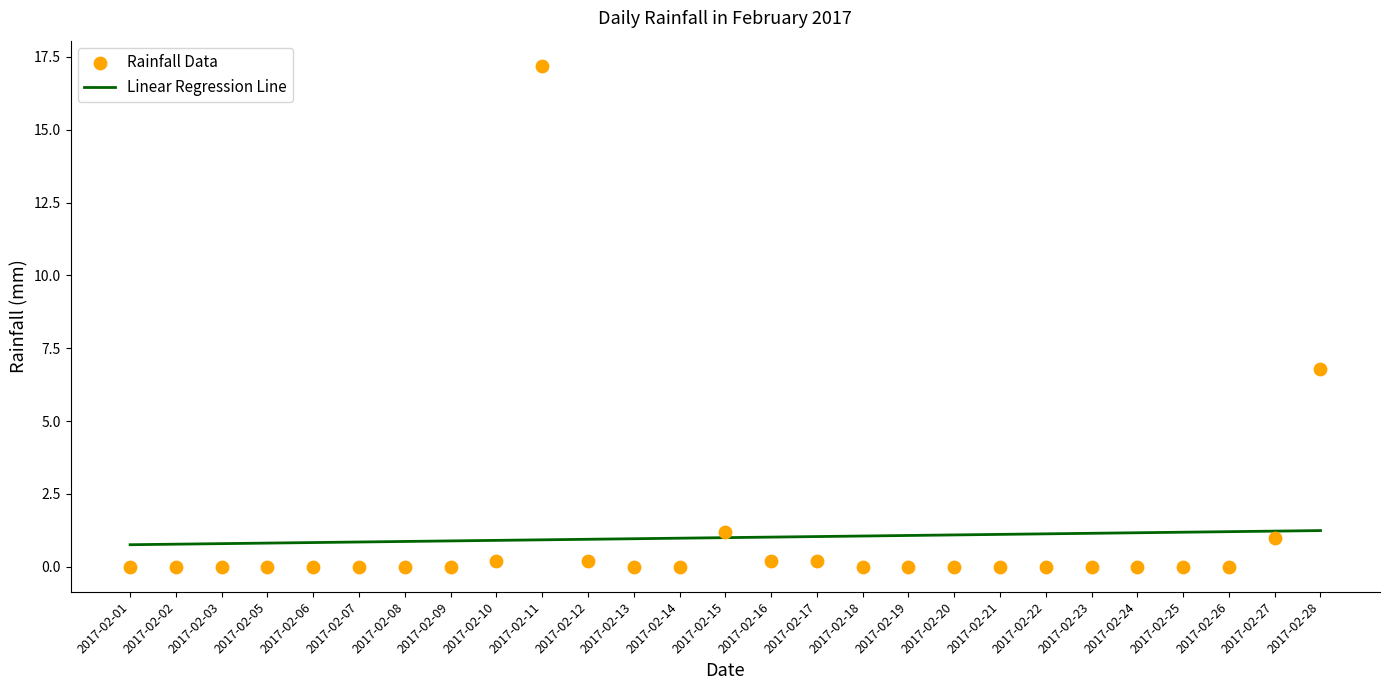

Which series has the widest spread of Y values?

Rainfall Data